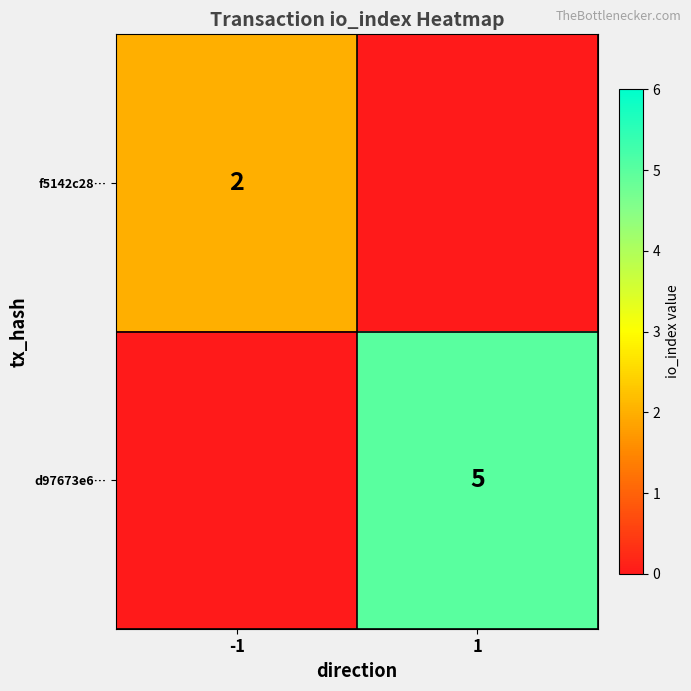

Is the value of d97673e6… at 1 greater than the value of f5142c28… at -1?

Yes